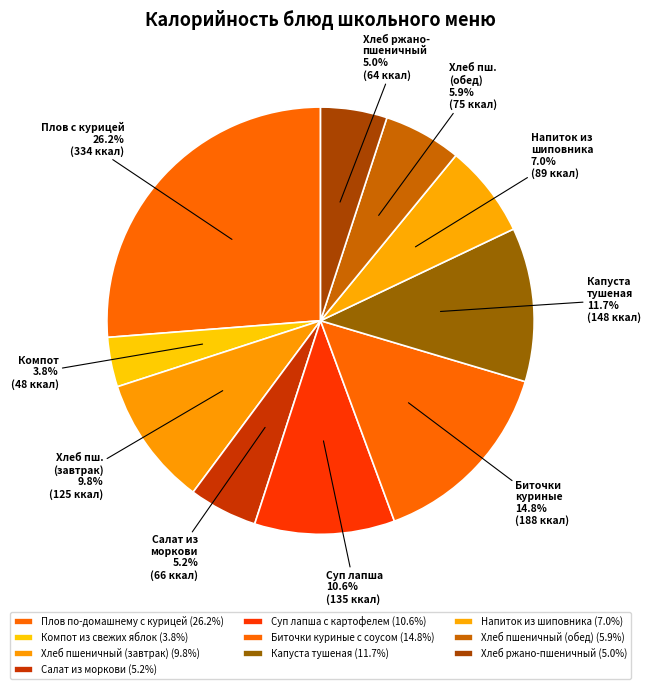

How many segments does this pie chart have?

10